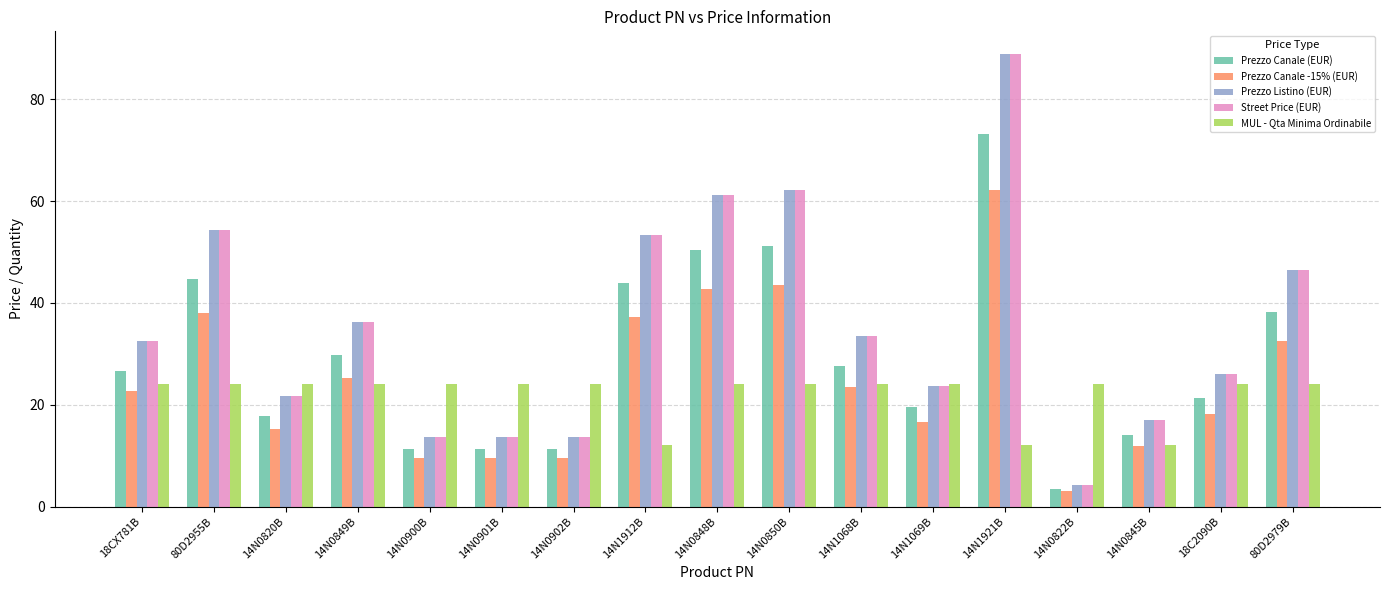

What is the minimum value for Prezzo Canale (EUR)?

3.5